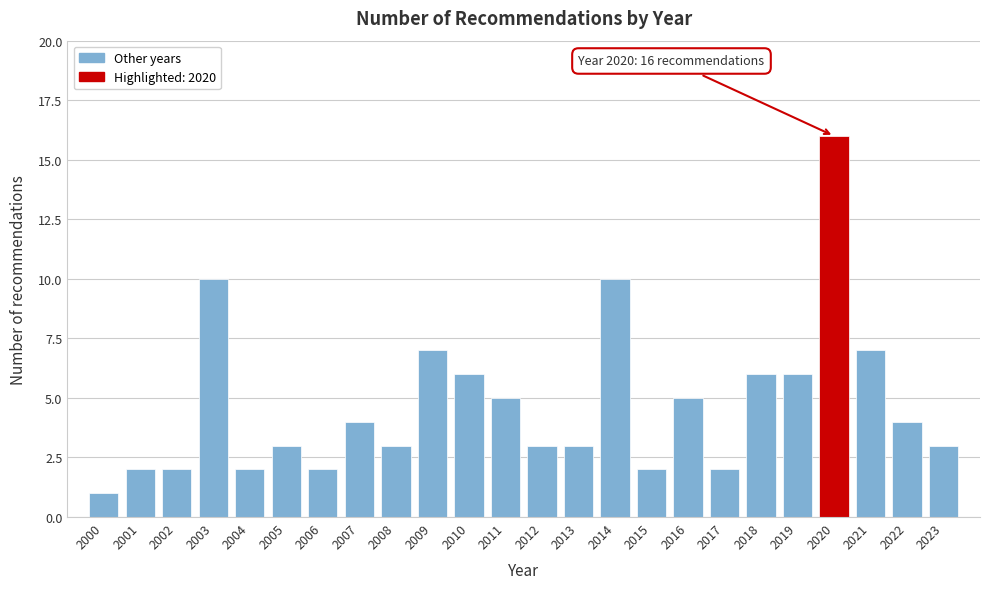

Reading left to right, list all the values displayed in this chart.

2000=1	2001=2	2002=2	2003=10	2004=2	2005=3	2006=2	2007=4	2008=3	2009=7	2010=6	2011=5	2012=3	2013=3	2014=10	2015=2	2016=5	2017=2	2018=6	2019=6	2020=16	2021=7	2022=4	2023=3